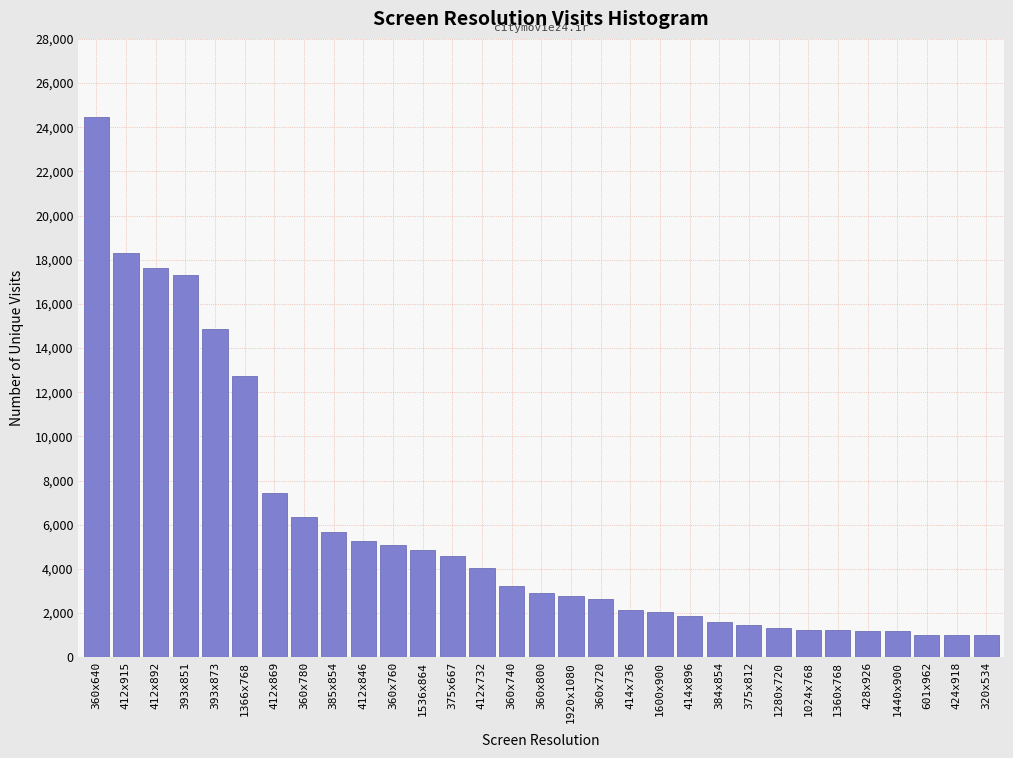

What is the ratio of the value at 1360x768 to the value at 360x740?

0.4